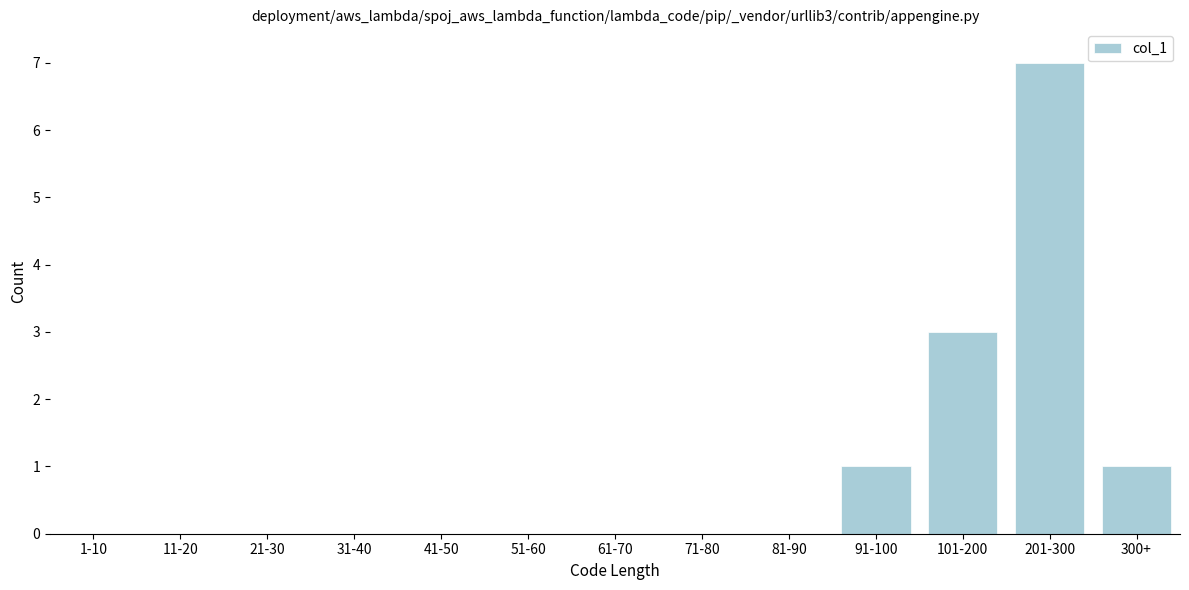

Reading left to right, transcribe all the data shown in this chart.

1-10=0	11-20=0	21-30=0	31-40=0	41-50=0	51-60=0	61-70=0	71-80=0	81-90=0	91-100=1	101-200=3	201-300=7	300+=1